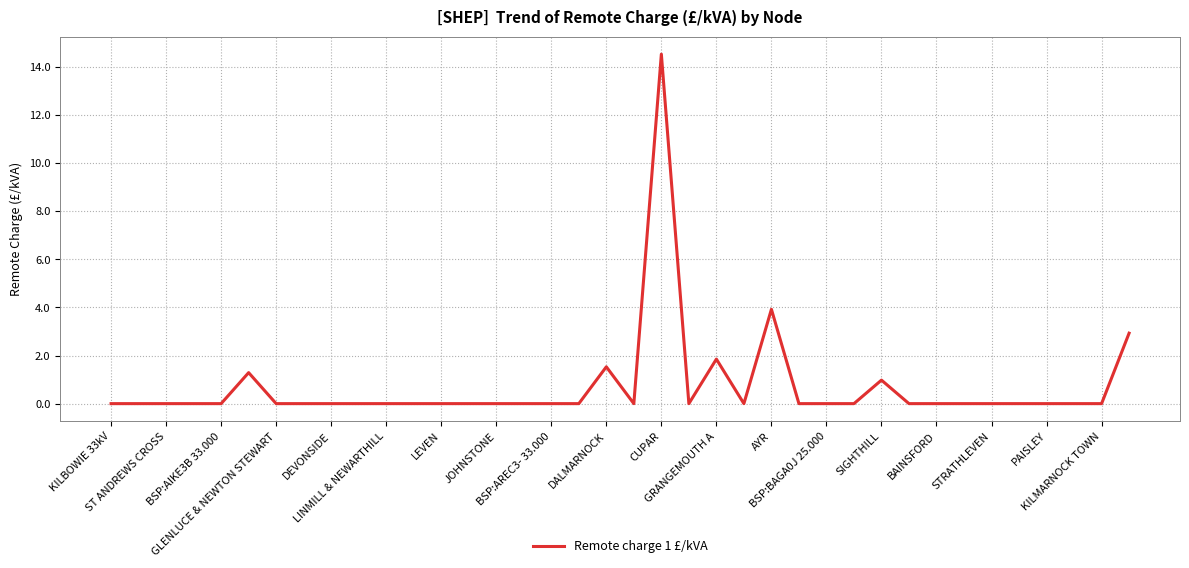

Reading left to right, transcribe all the data shown in this chart.

0.0	0.0	0.0	0.0	0.0	1.3	0.0	0.0	0.0	0.0	0.0	0.0	0.0	0.0	0.0	0.0	0.0	0.0	1.5	0.0	14.5	0.0	1.9	0.0	3.9	0.0	0.0	0.0	1.0	0.0	0.0	0.0	0.0	0.0	0.0	0.0	0.0	2.9